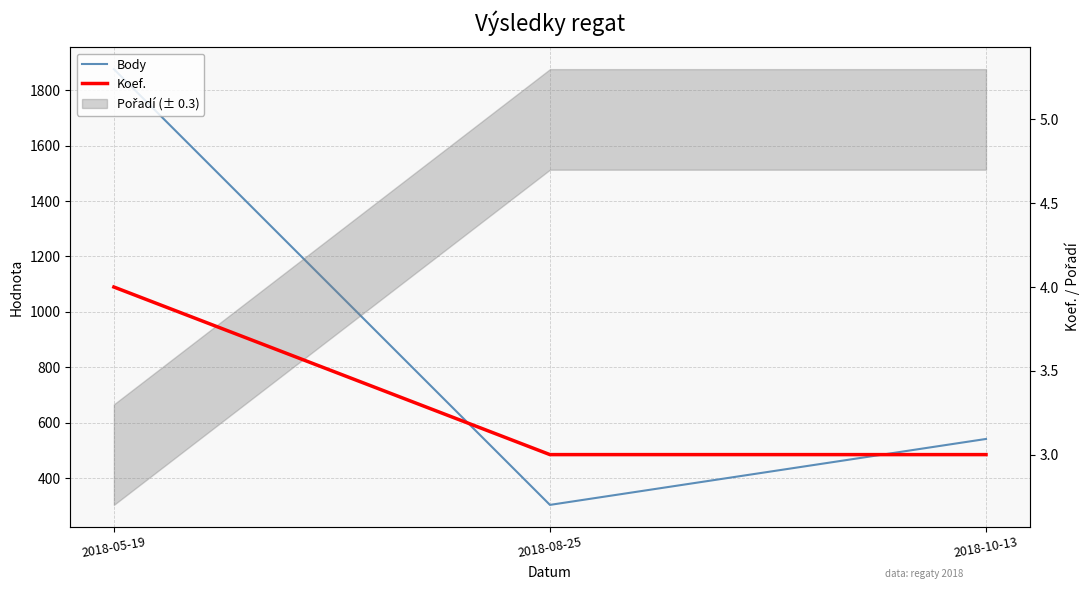

How many Body values are between 303 and 1876?

3